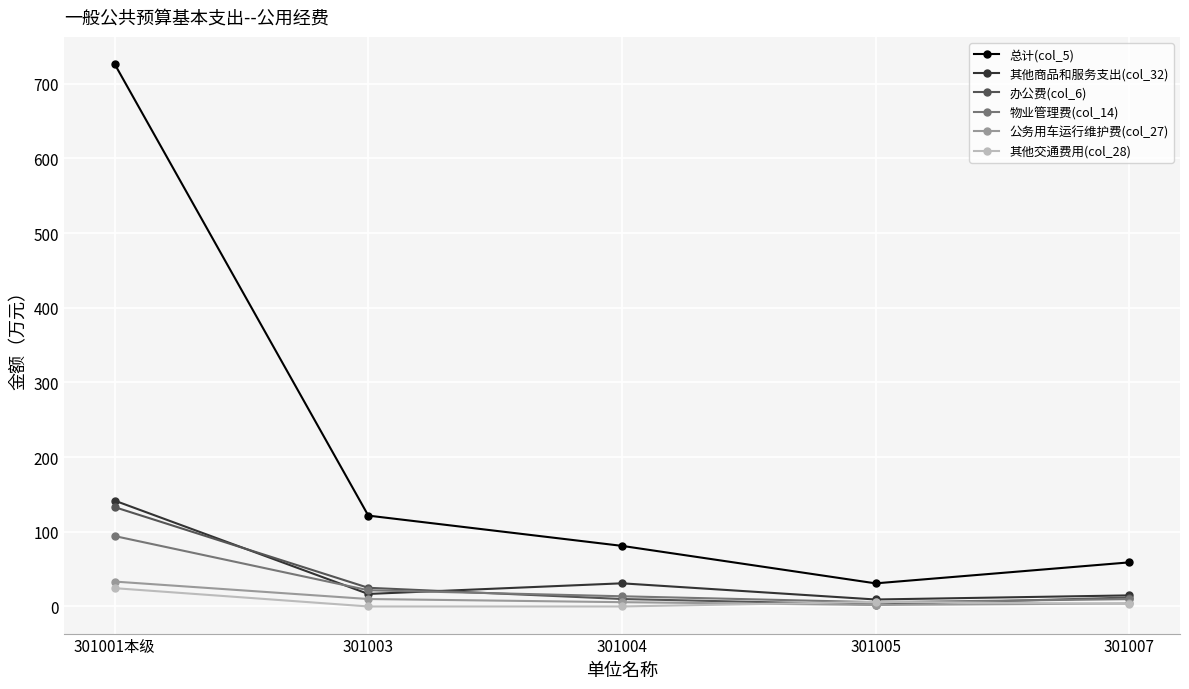

What is the label of the 3rd point from the left?

301004